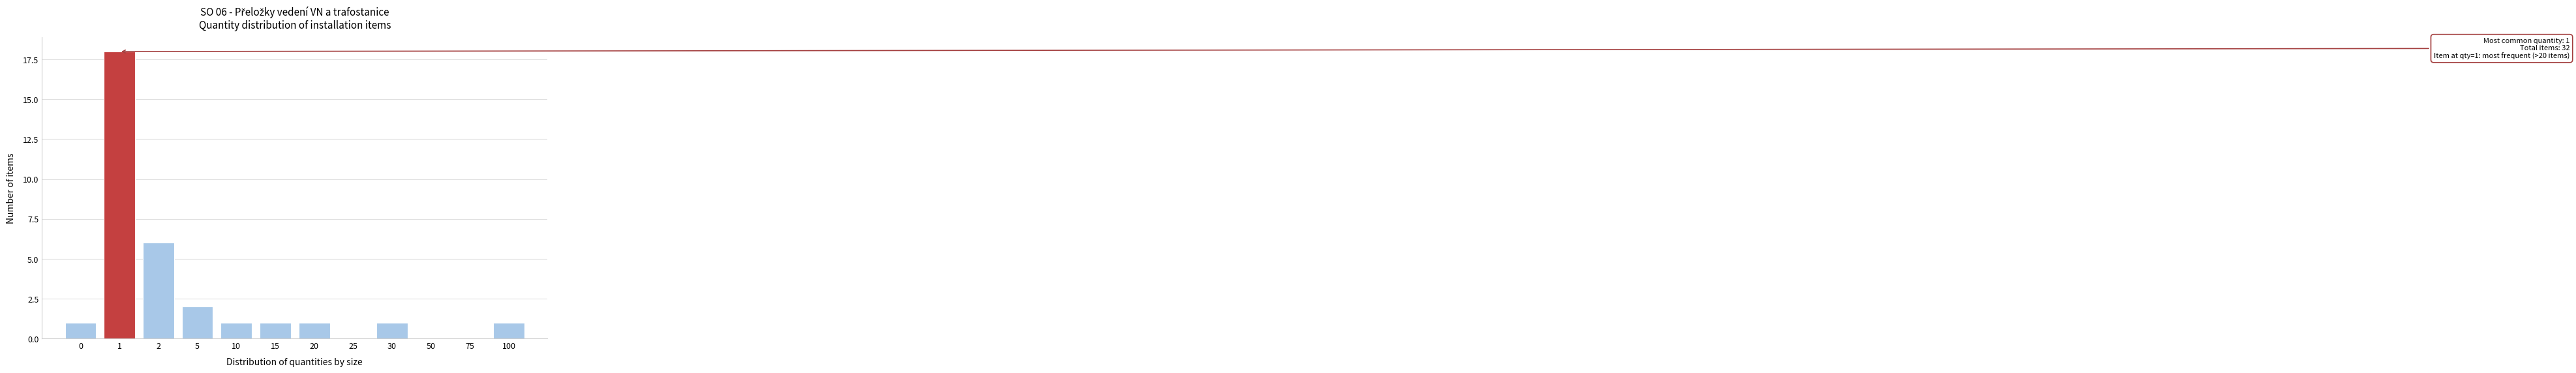

Reading right to left, what are all the values shown in this chart?

100=1	75=0	50=0	30=1	25=0	20=1	15=1	10=1	5=2	2=6	1=18	0=1